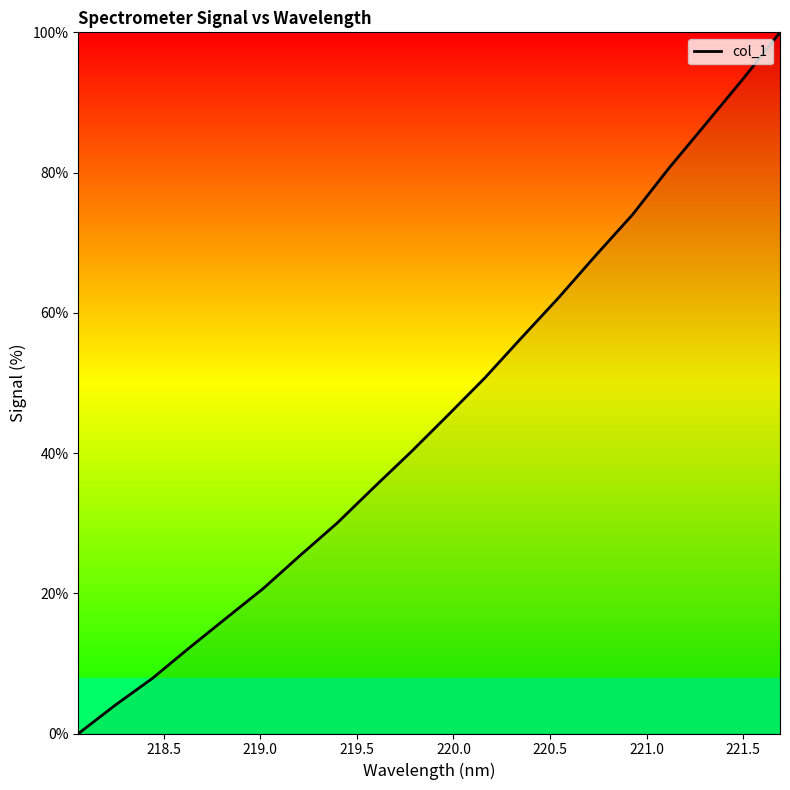

What is the greatest value displayed?

100.0